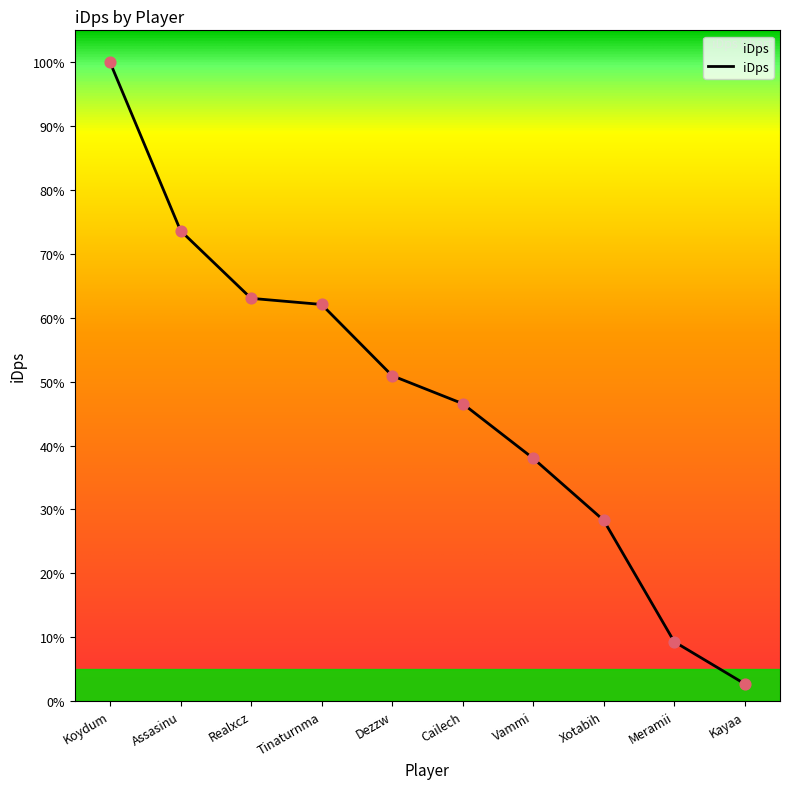

What is the ratio of the value at Tinaturnma to the value at Koydum?

0.6